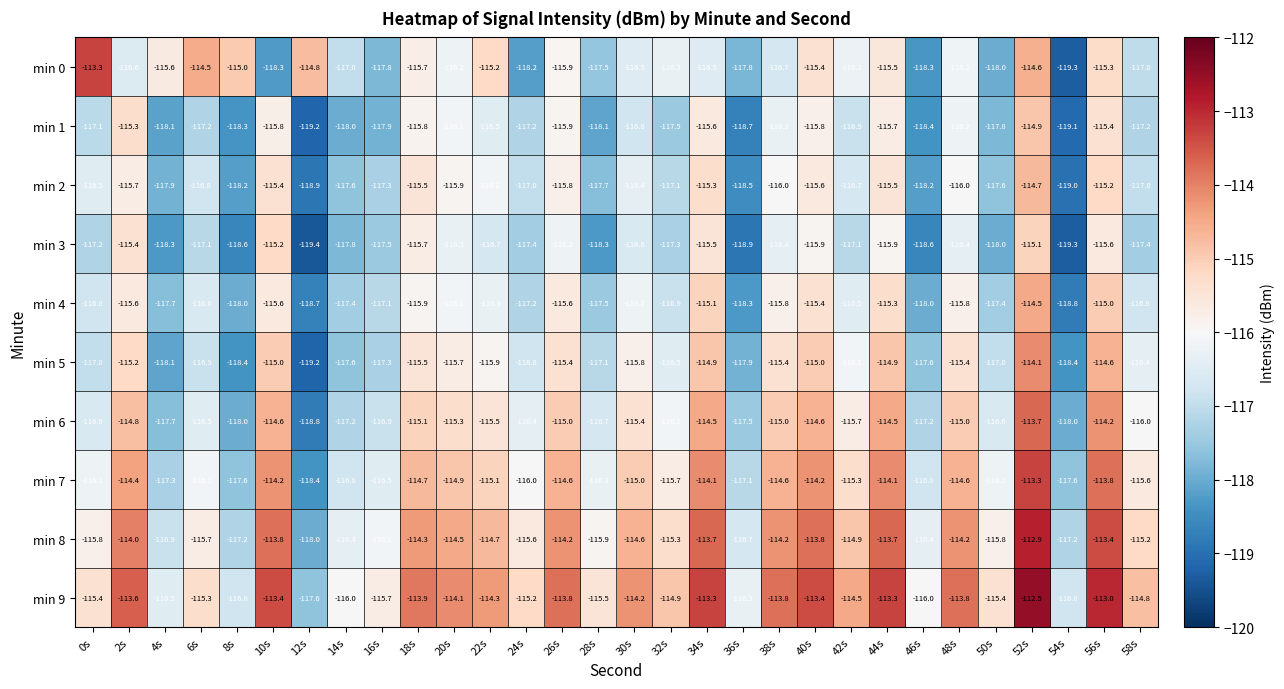

What is the total value across all series at 36s?

-1177.7